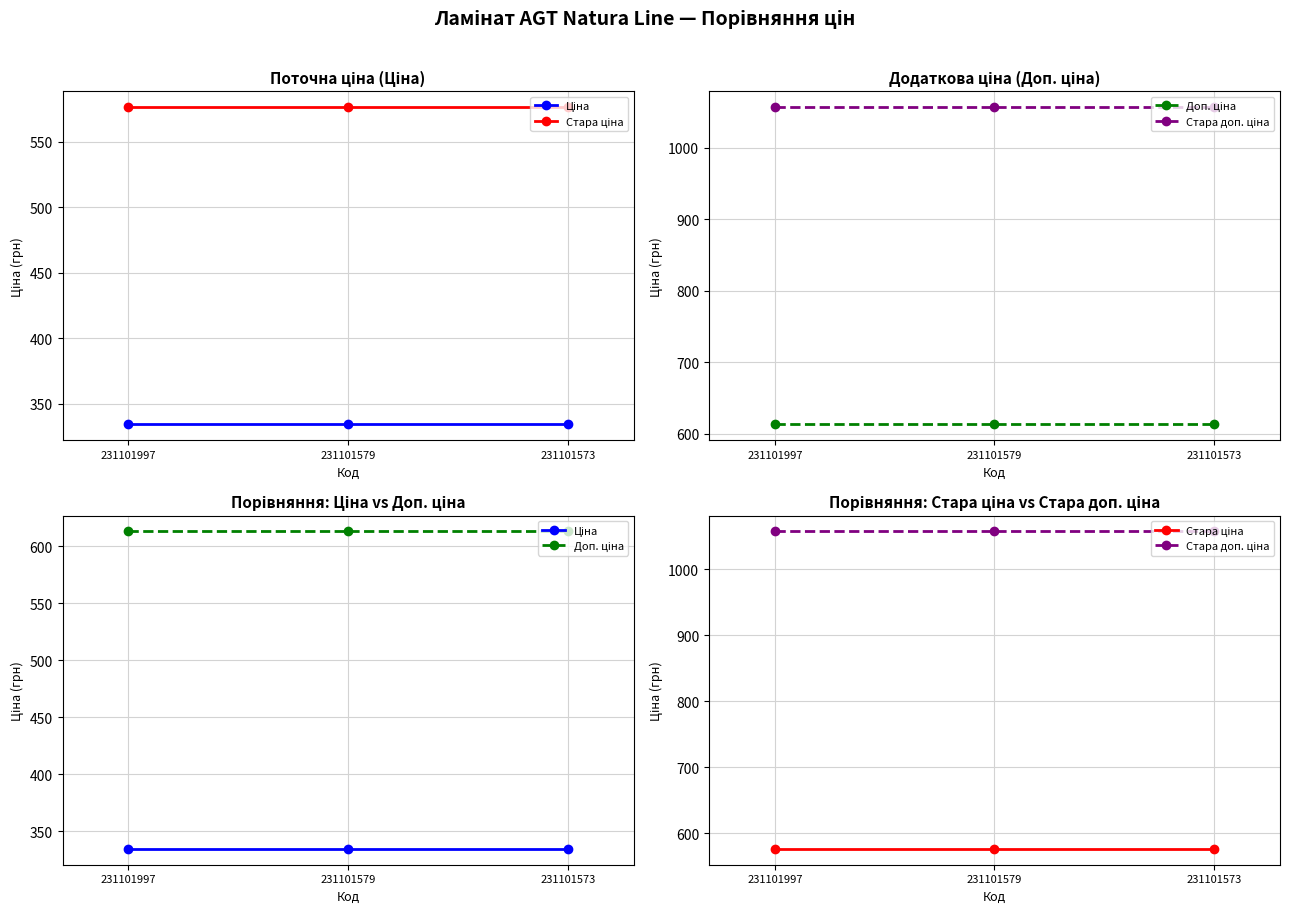

Rank the categories by Стара ціна value from highest to lowest.

231101997, 231101579, 231101573